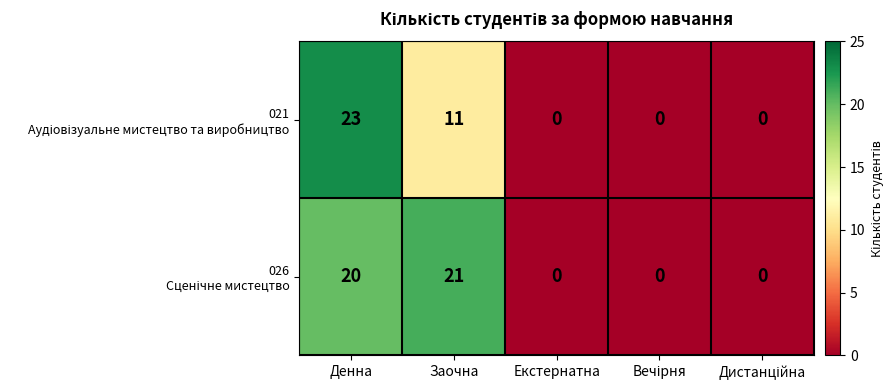

Which label corresponds to the largest value in the chart?

Денна